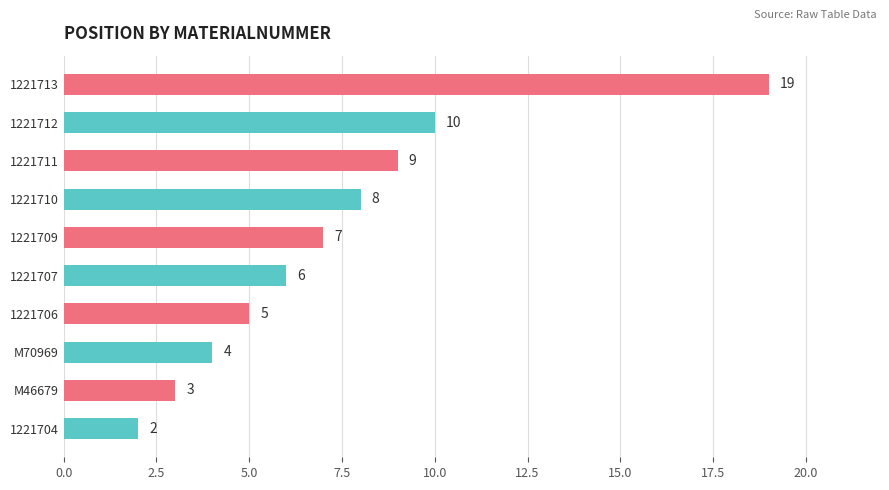

How many bars are there in total?

10